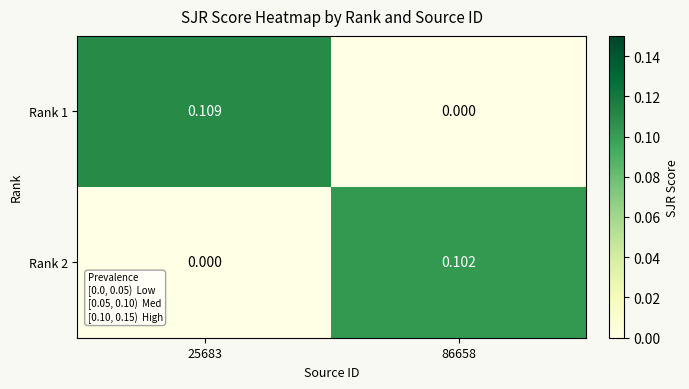

Is the value of Rank 1 at 86658 greater than the value of Rank 2 at 86658?

No